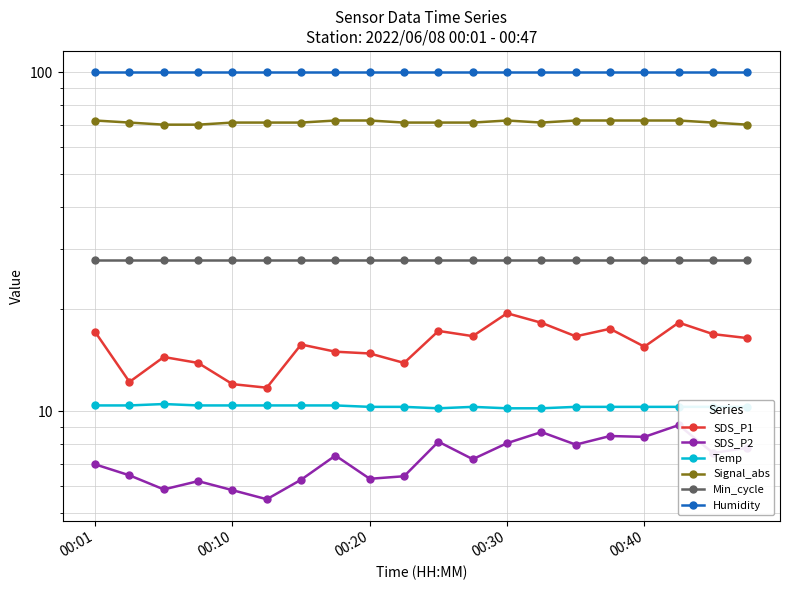

Is it true that Signal_abs equals 119.3 at 15?

False